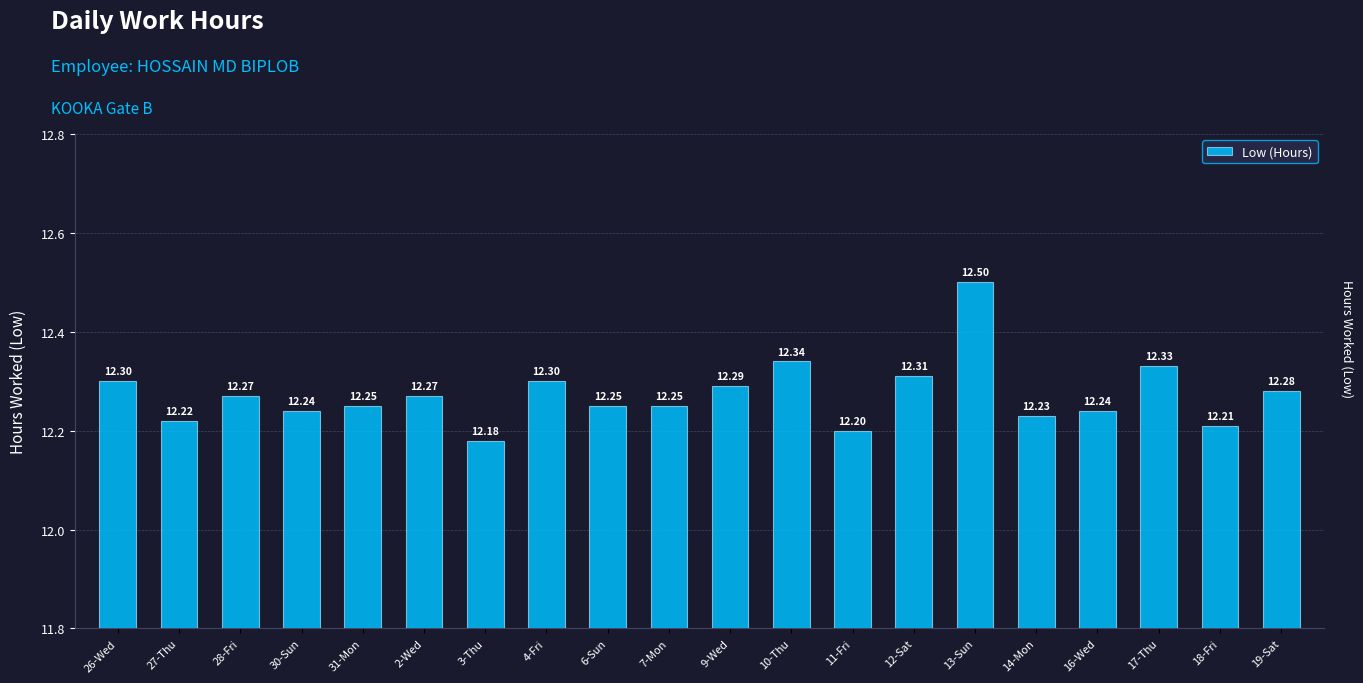

What is the value of the 12th bar from the left?

12.3